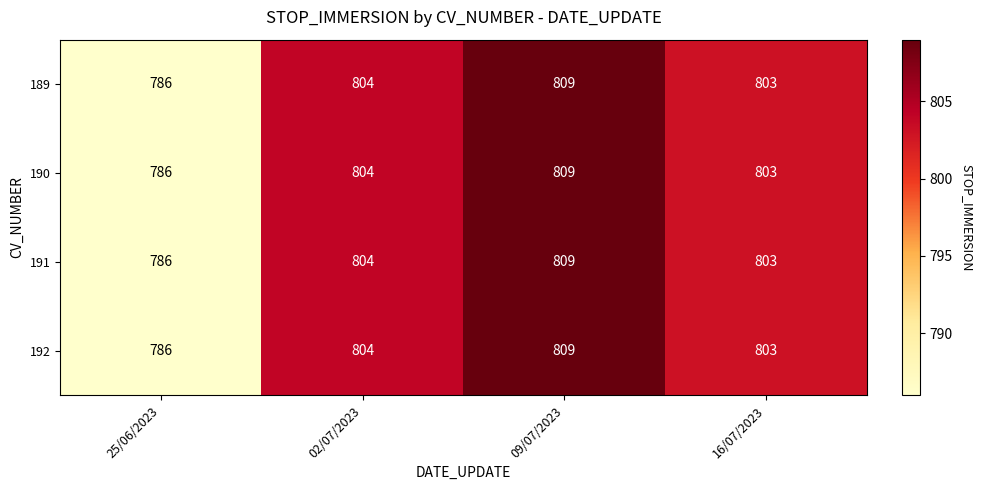

List the labels in order of 192 value, smallest first.

25/06/2023, 16/07/2023, 02/07/2023, 09/07/2023